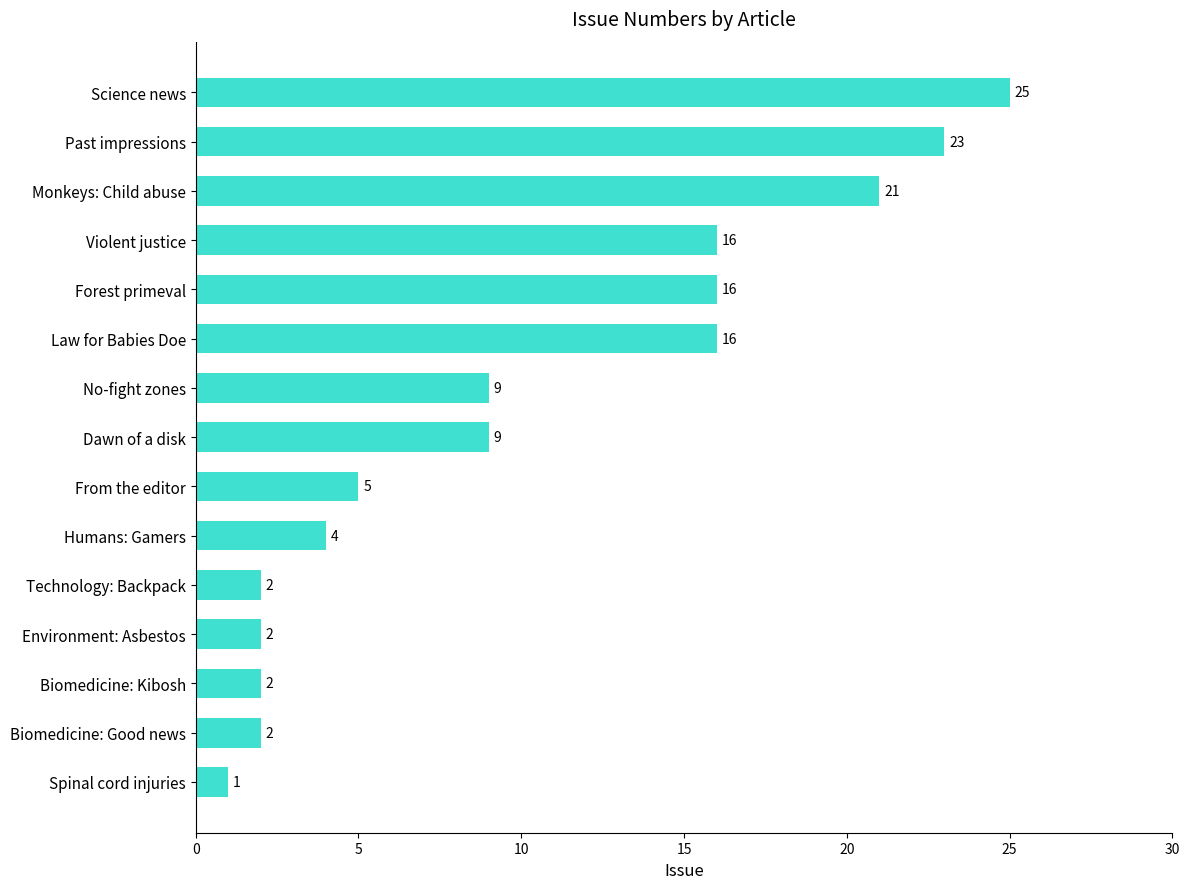

What is the maximum value shown in the chart?

25